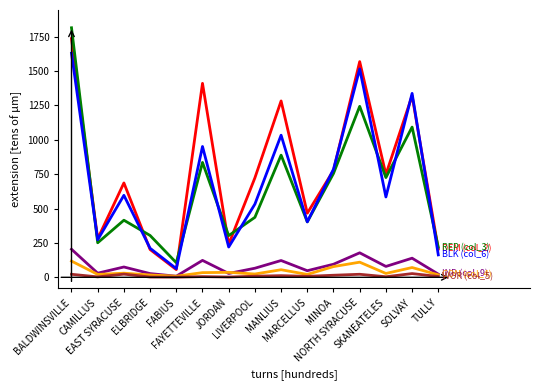

What is the spread (max minus min) of values at SKANEATELES?

744